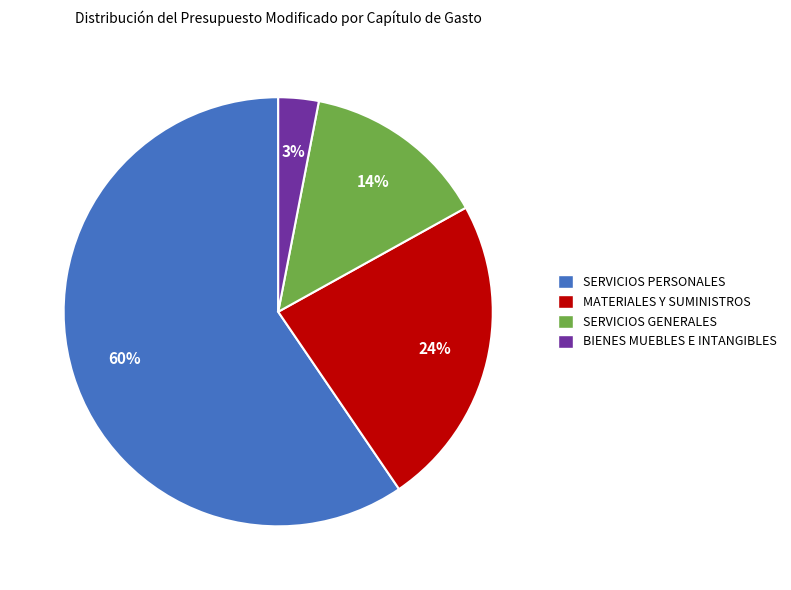

Which slice represents more than half of the pie?

SERVICIOS PERSONALES